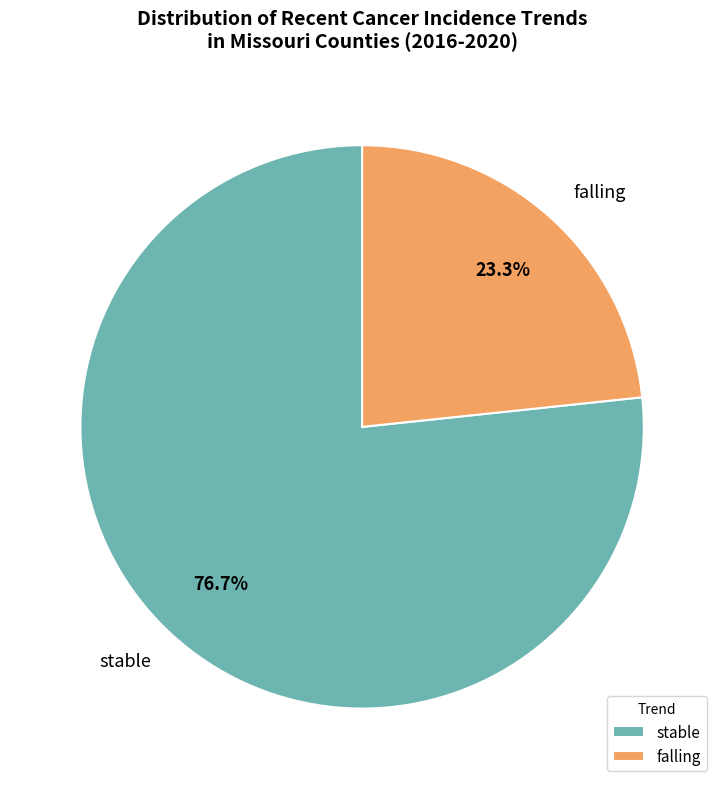

Rank the categories by value from lowest to highest.

falling, stable